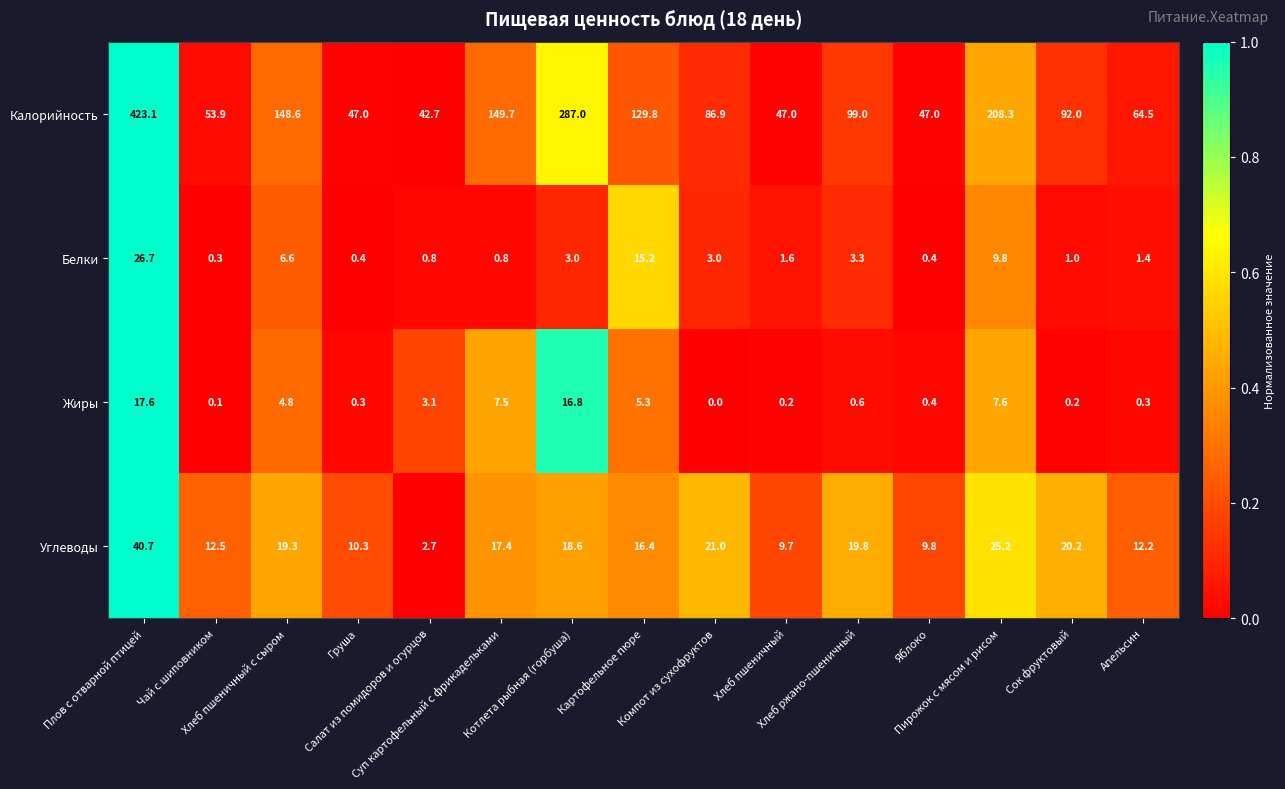

How many data points does each series have?

15